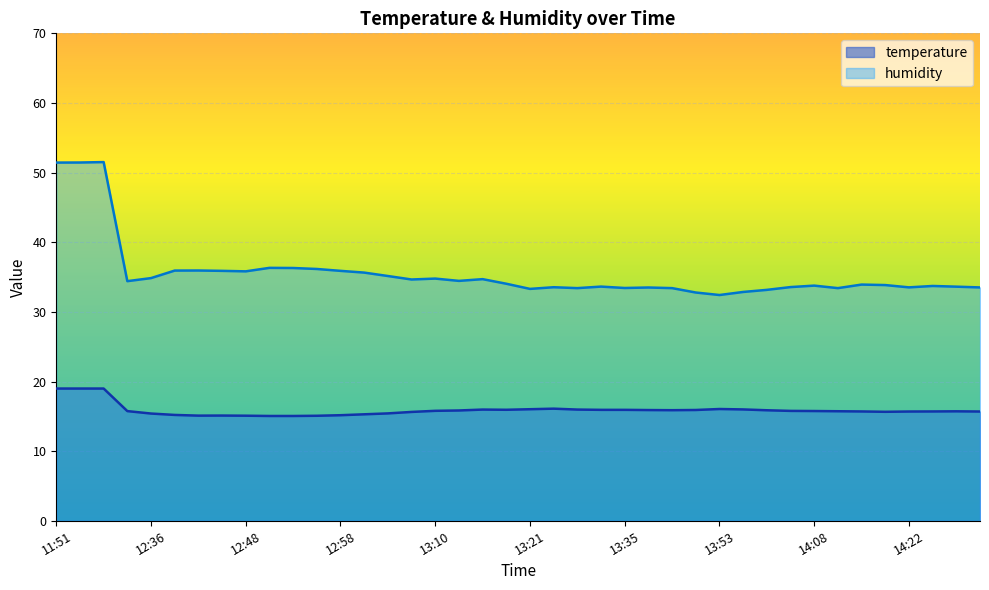

Rank the series at 12:42 from lowest to highest value.

temperature, humidity